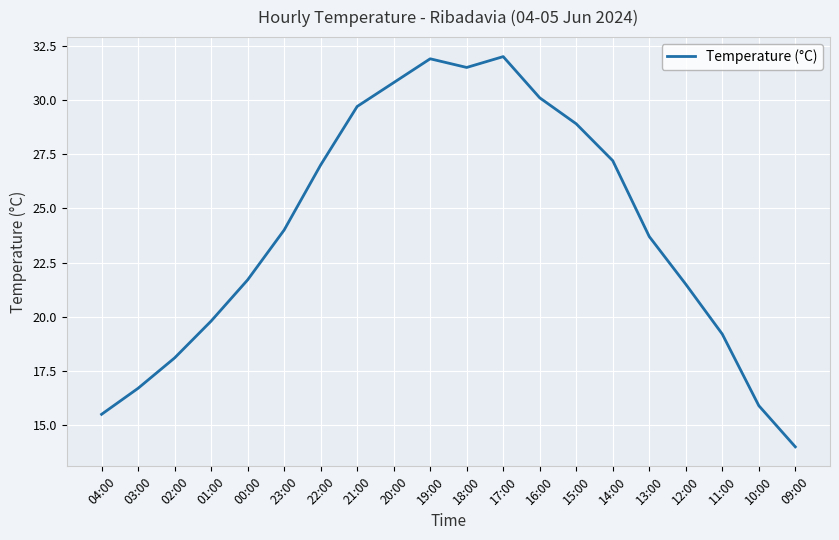

What is the change in value from 17:00 to 10:00?

-16.1